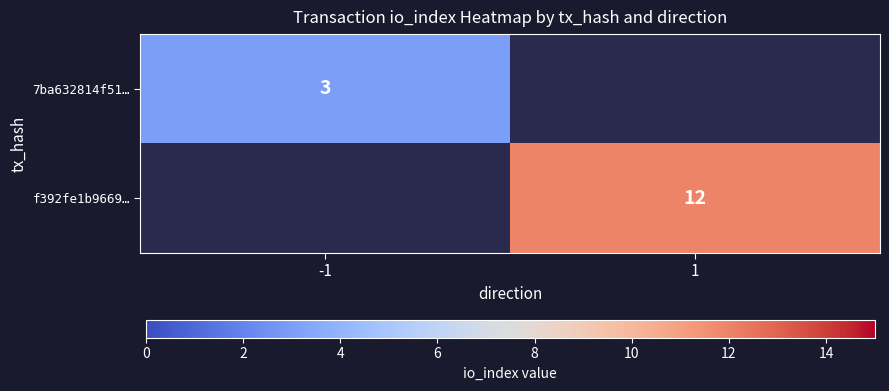

True or false: 7ba632814f51… has a value of 3 at -1.

True